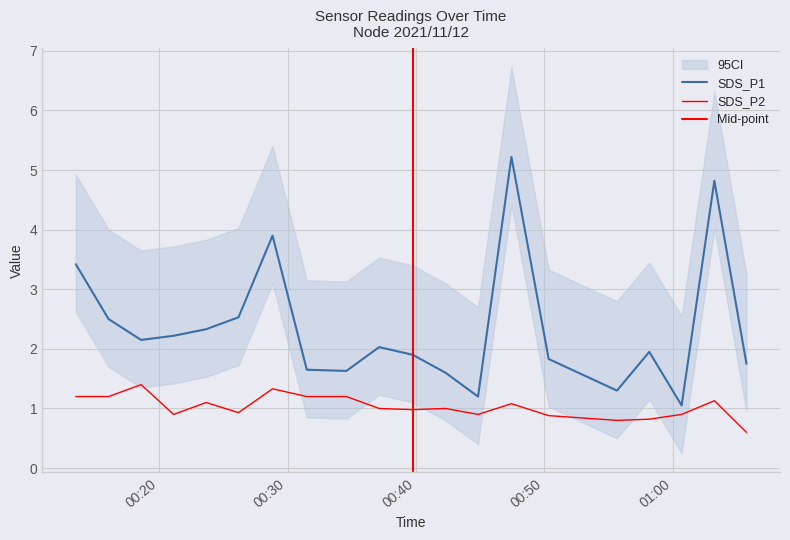

True or false: SDS_P1 has a value of 1.6 at 2021/11/12 00:42:18.

True